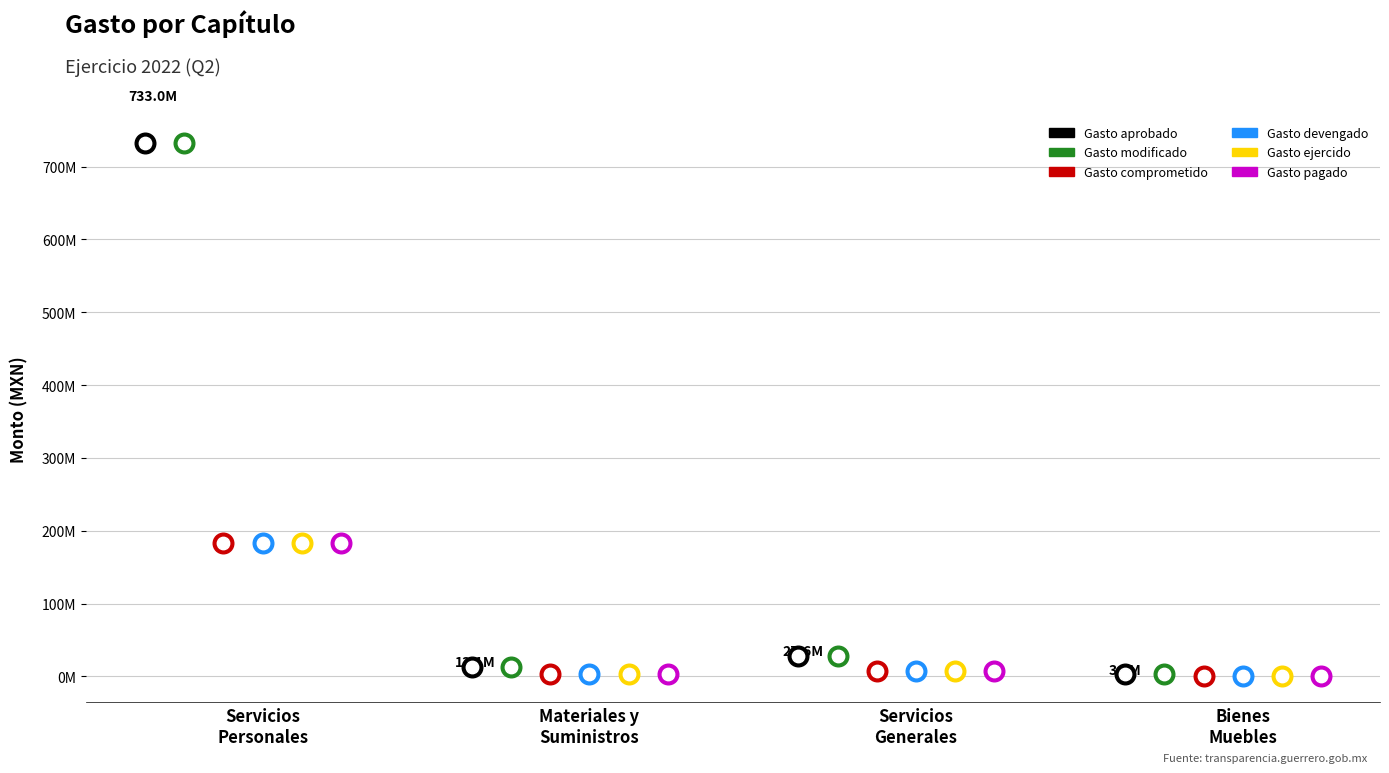

Which series has the largest total across all categories?

Gasto aprobado